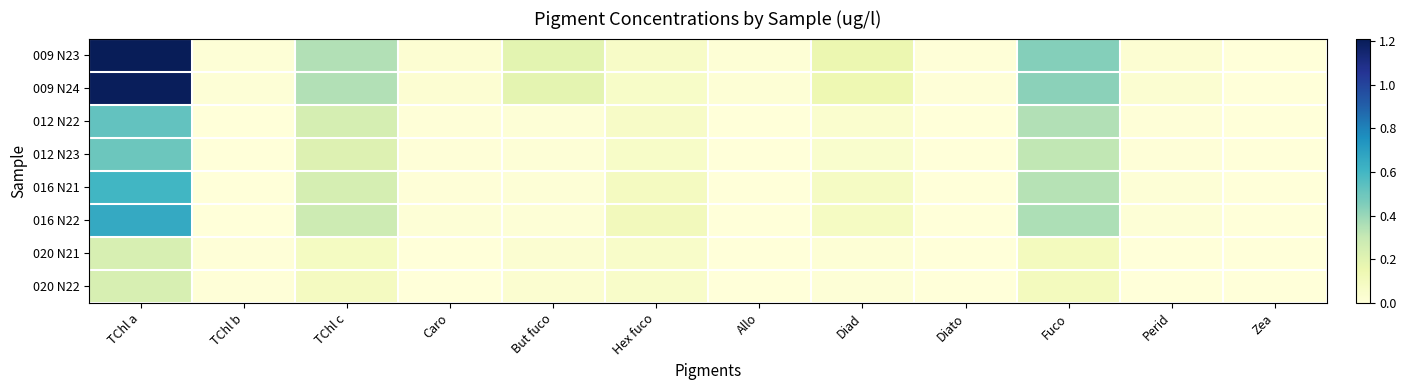

What is the greatest value displayed?

1.2